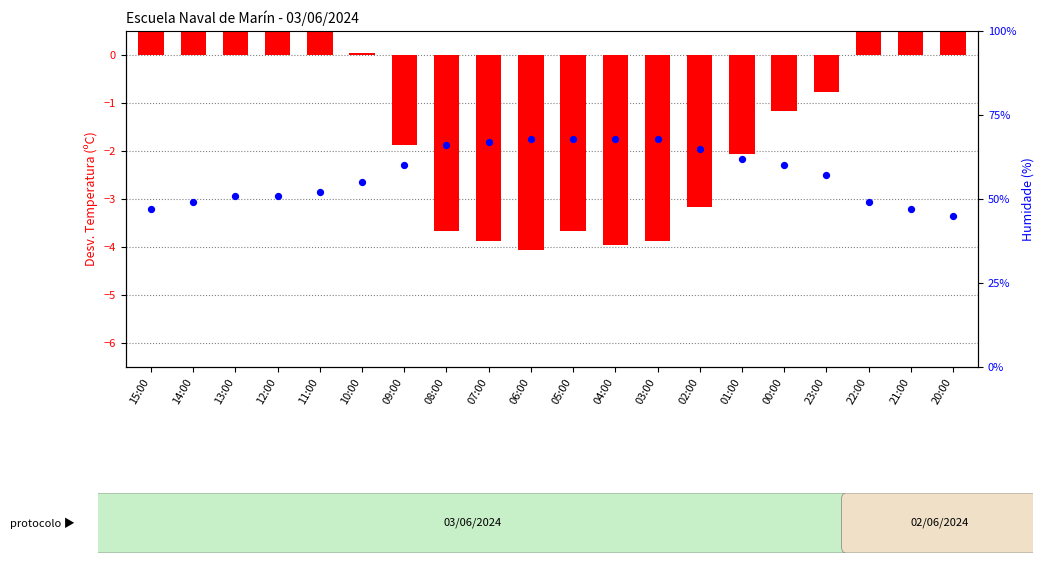

What is the total value across all series at 12:00?

53.7